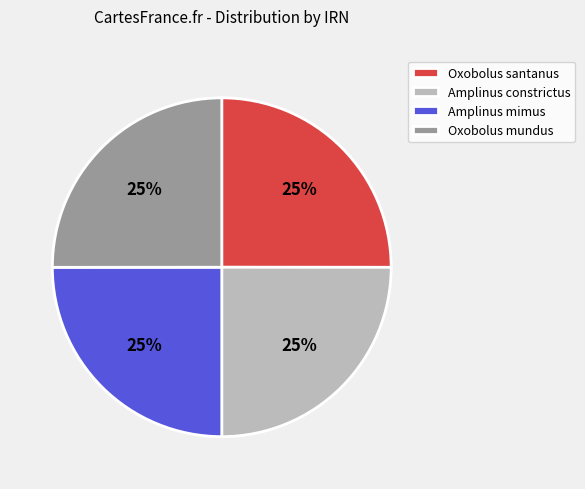

Is Oxobolus santanus the majority of the pie?

No